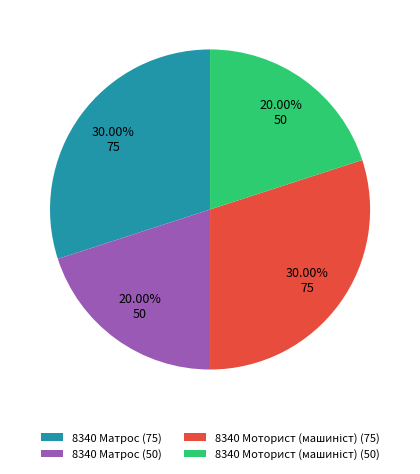

Is there a majority slice in this chart?

No